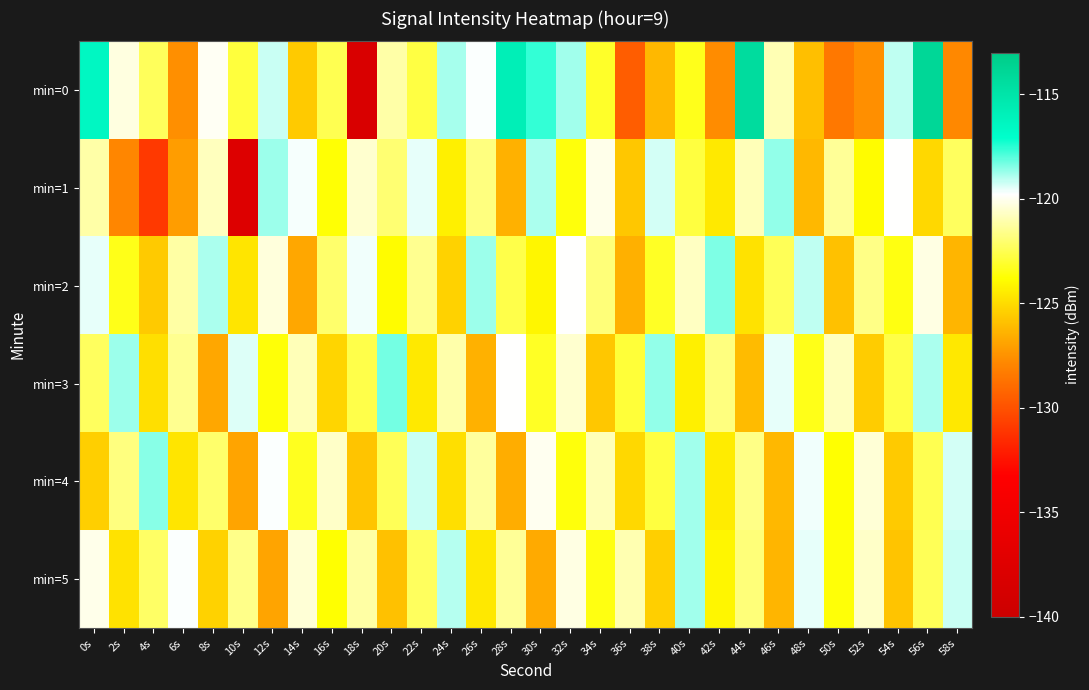

How many data points does each series have?

30